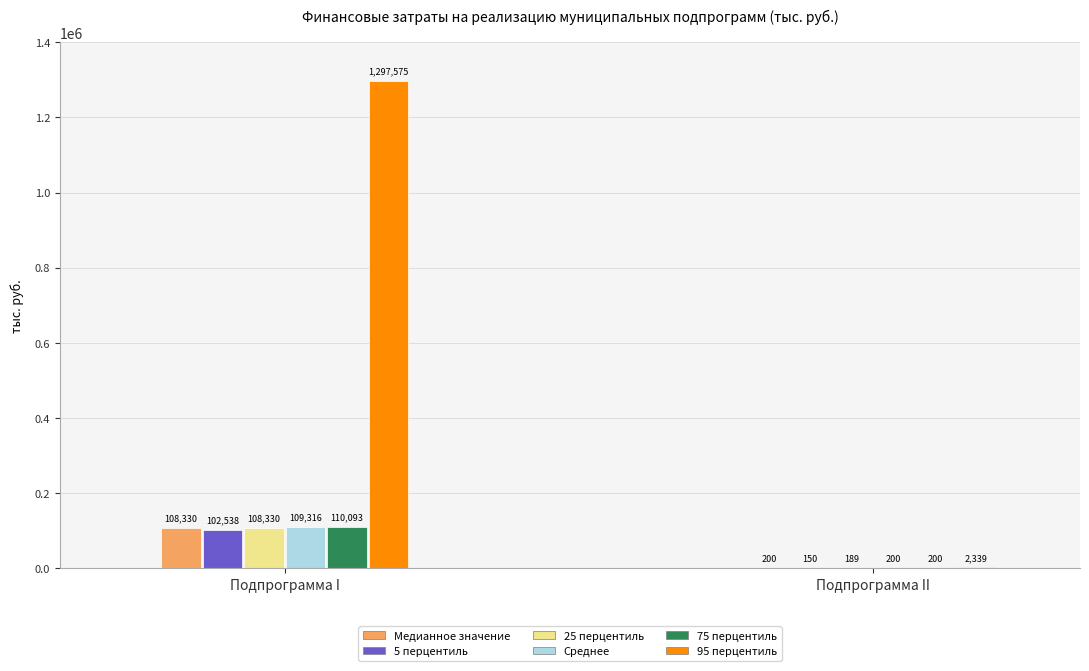

Read the 75 перцентиль value at Подпрограмма II.

200.0